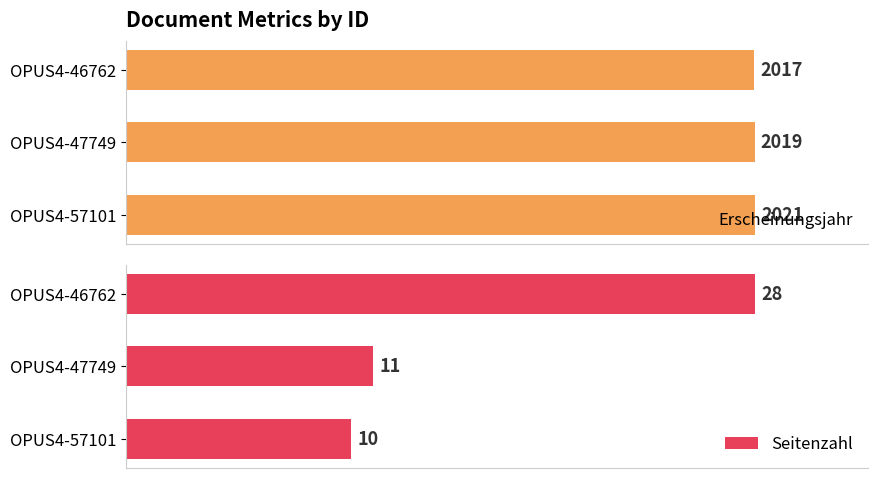

Are the bars grouped side by side (vs. stacked)?

Yes